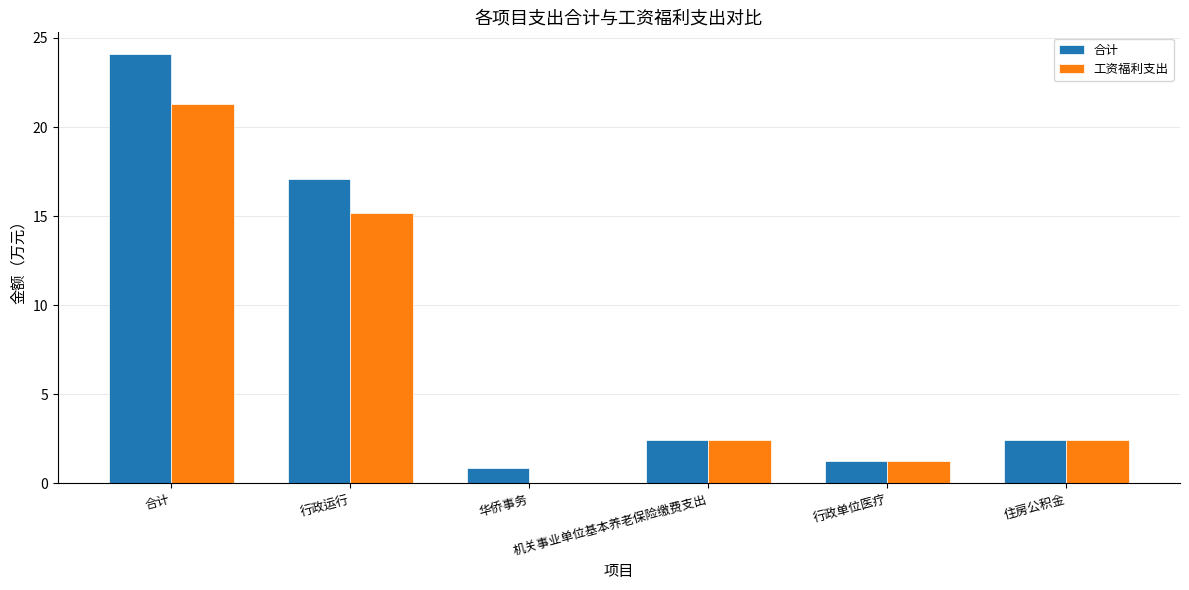

Which category has the highest value across all series?

合计